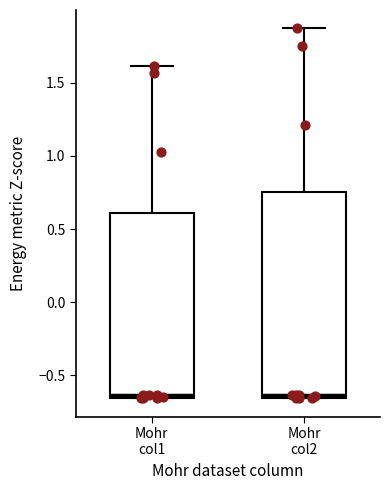

Reading left to right, transcribe this box plot: for each box, give where its median line is, the range the box spans, and where its two whiskers end, as read against the y-axis. The values are not printed on the chart, so give them approximately, as read against the axis.

Mohr col1: median -0.65 (just above the box's lower edge), box -0.65 to 0.60, whiskers -0.65 to 1.60
Mohr col2: median -0.65 (just above the box's lower edge), box -0.65 to 0.75, whiskers -0.65 to 1.85